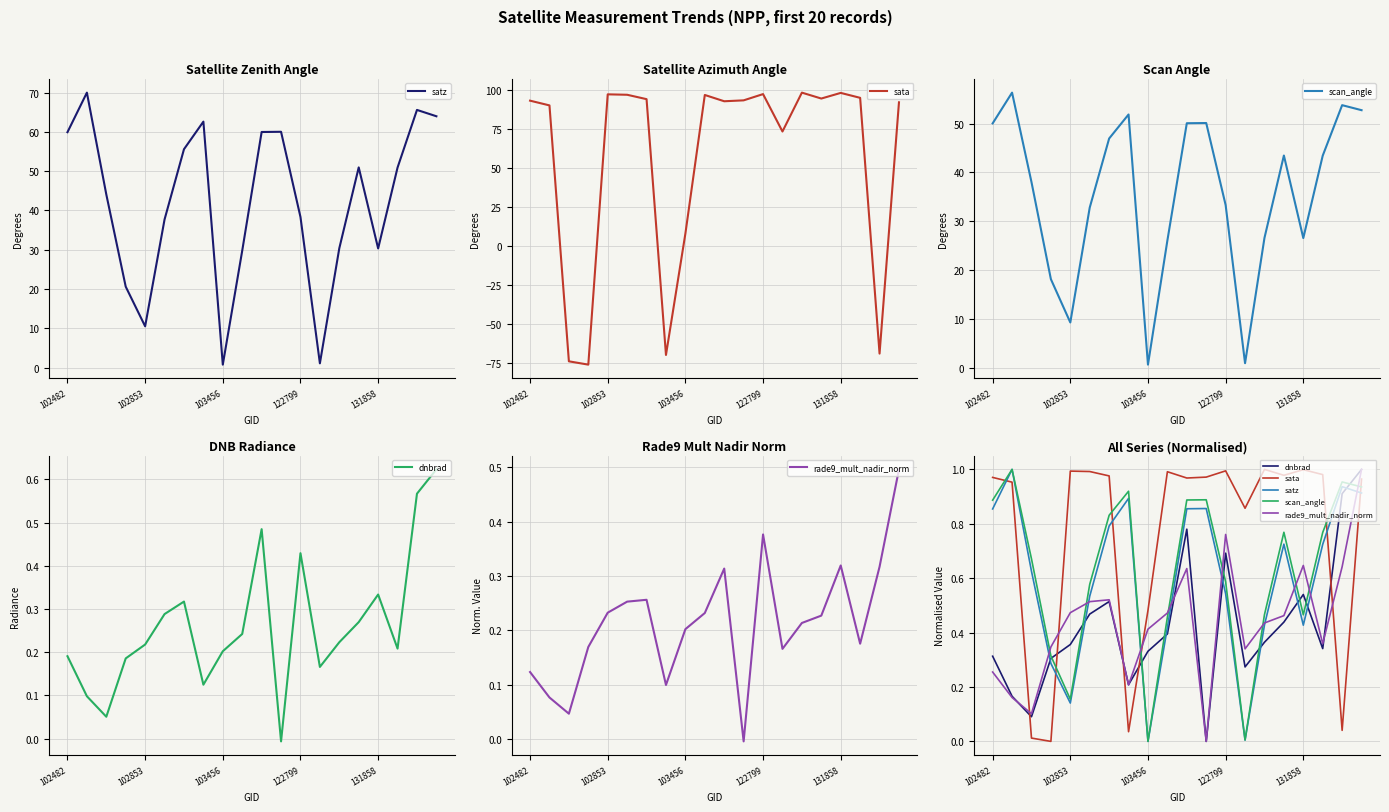

What value does the dnbrad series have at 19?

1.0